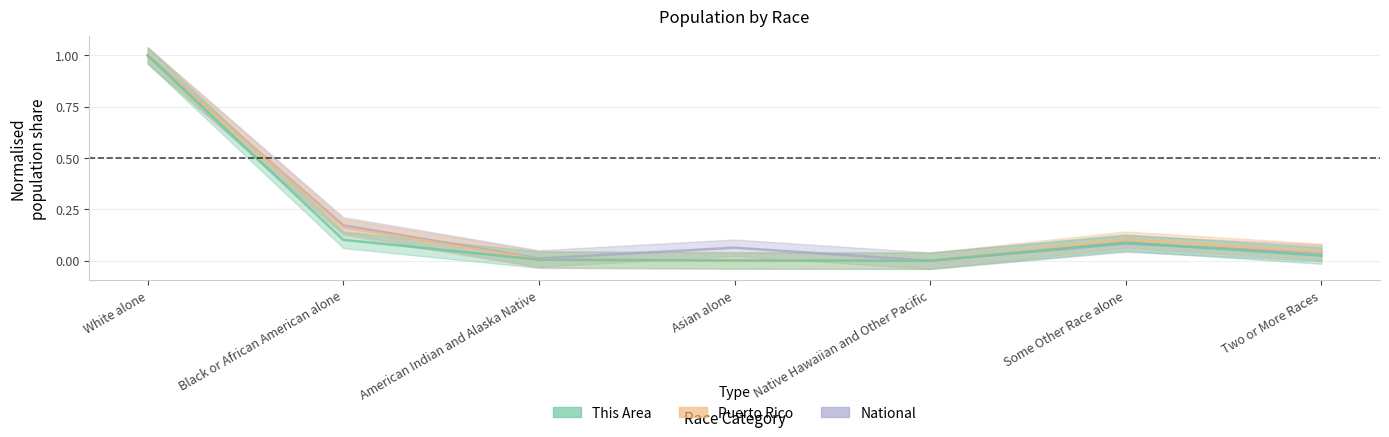

How many distinct data groups are displayed?

3